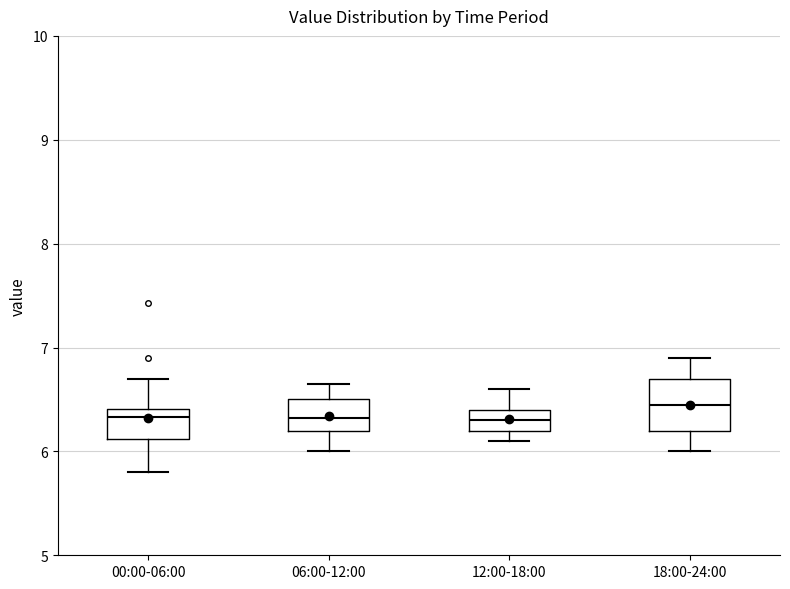

Which box has the highest median line?

18:00-24:00